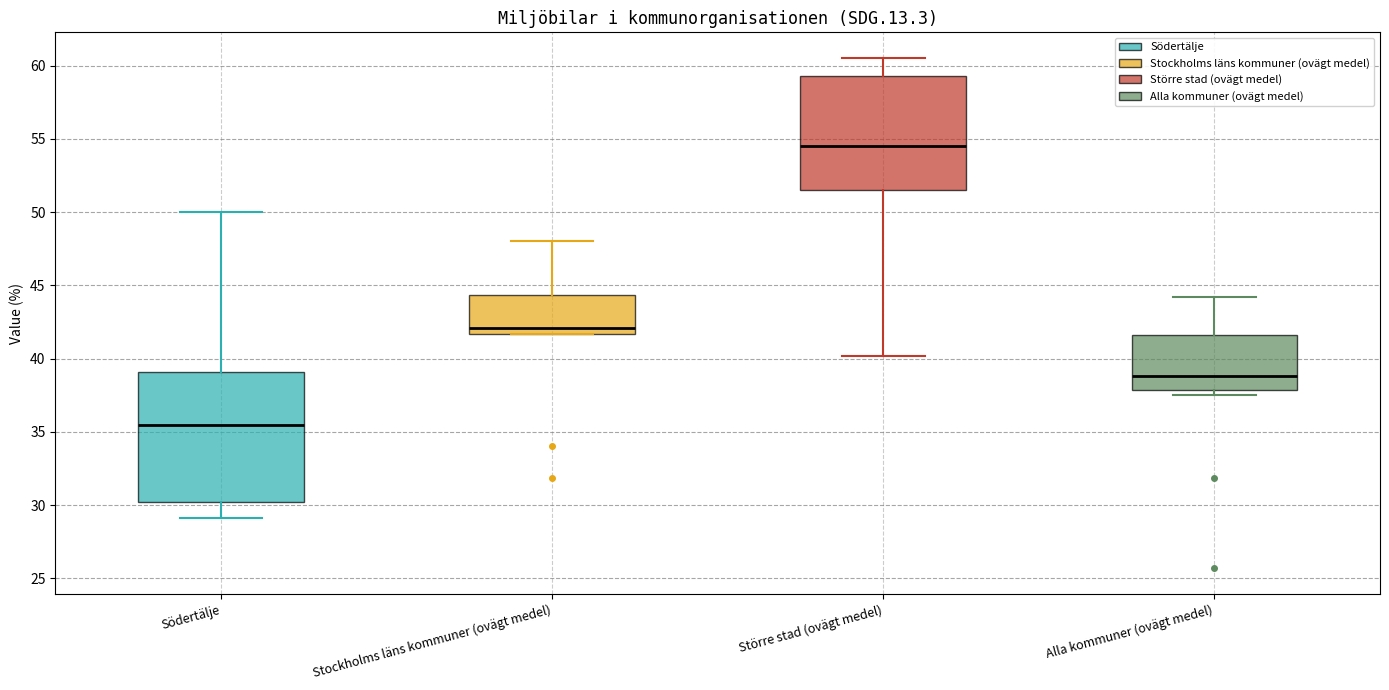

Which box has the highest median line?

Större stad (ovägt medel)